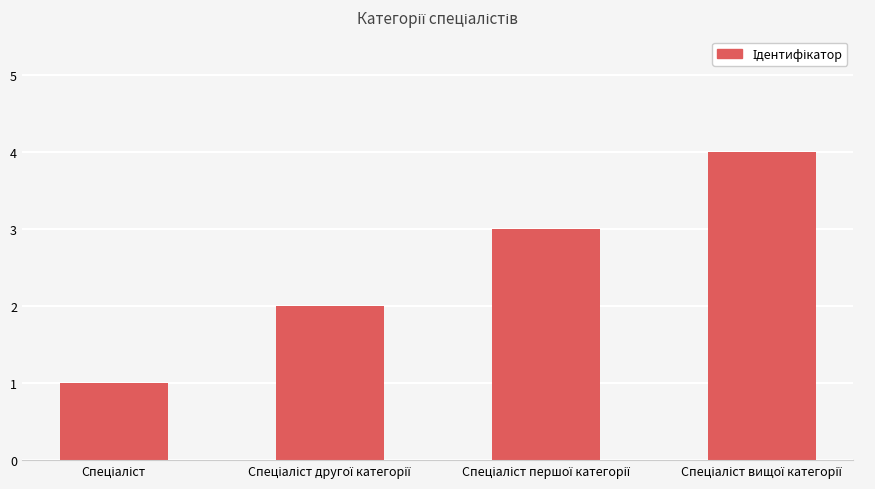

What is the value of the 3rd bar from the left?

3